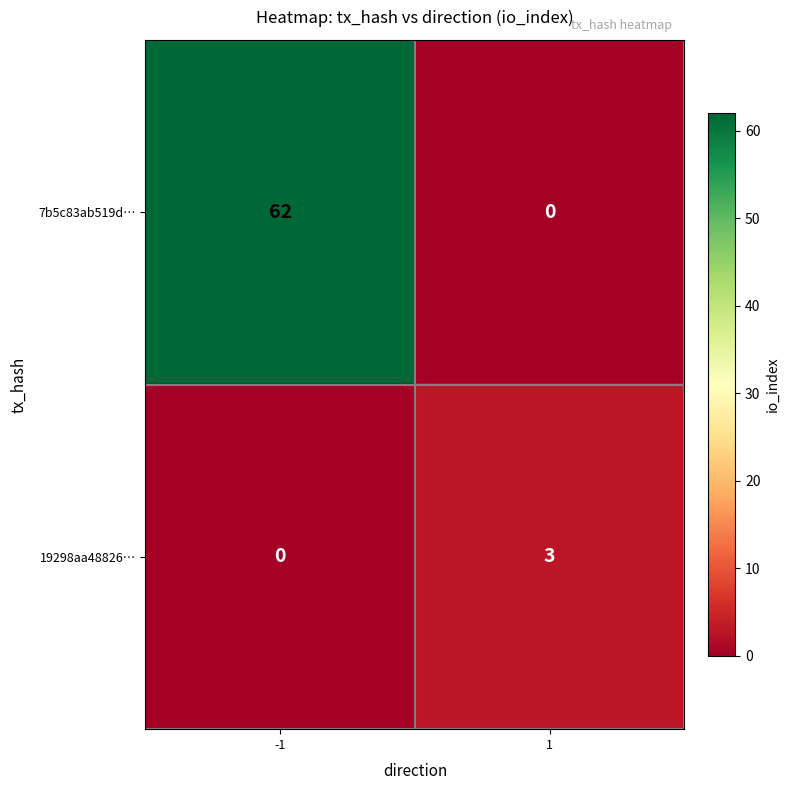

At which category is the sum across all series the highest?

-1